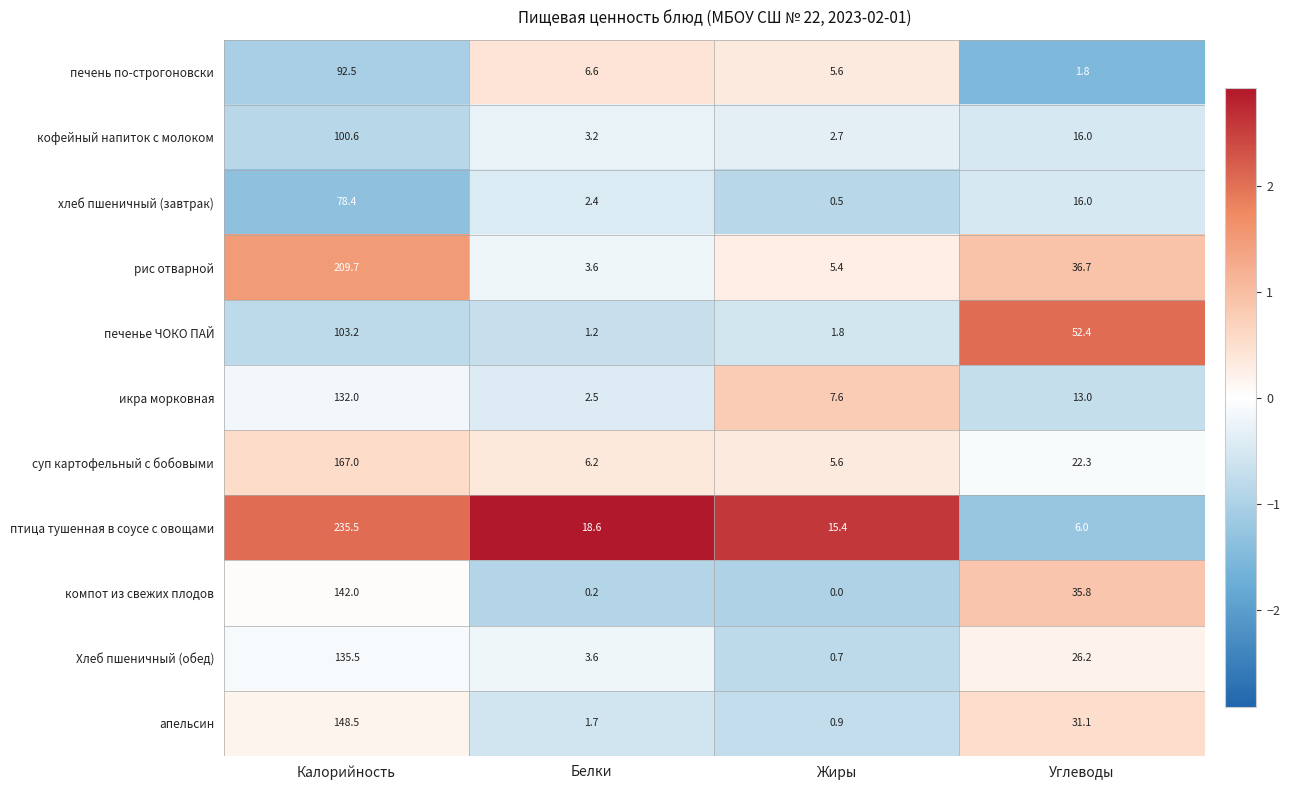

Which series has the largest range (max minus min)?

птица тушенная в соусе с овощами